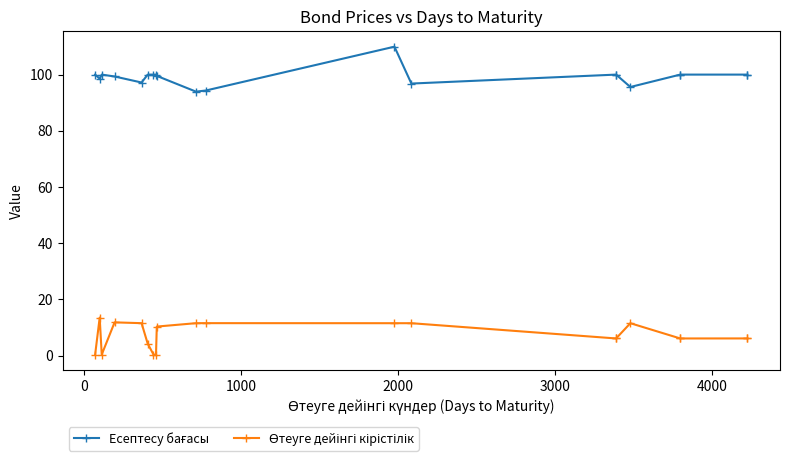

What are all the series names shown in the legend?

Есептесу бағасы, Өтеуге дейінгі кірістілік